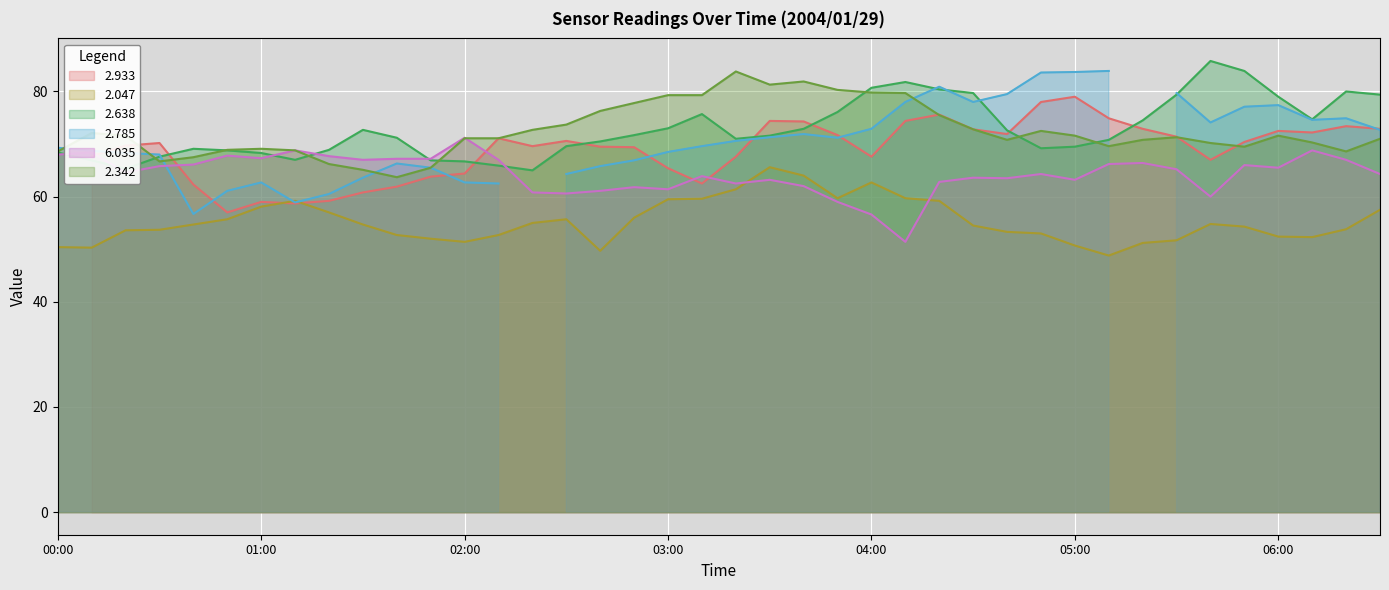

In 2.638, how many points are lower than both neighbors (excluding endpoints)?

6